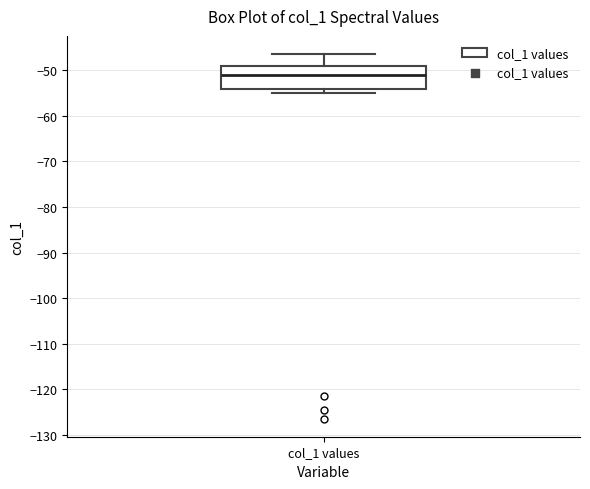

Transcribe this box plot: give where the median line is, the range the box spans, and where the two whiskers end, as read against the y-axis. The values are not printed on the chart, so give them approximately, as read against the axis.

median -51, box -54 to -49, whiskers -55 to -47